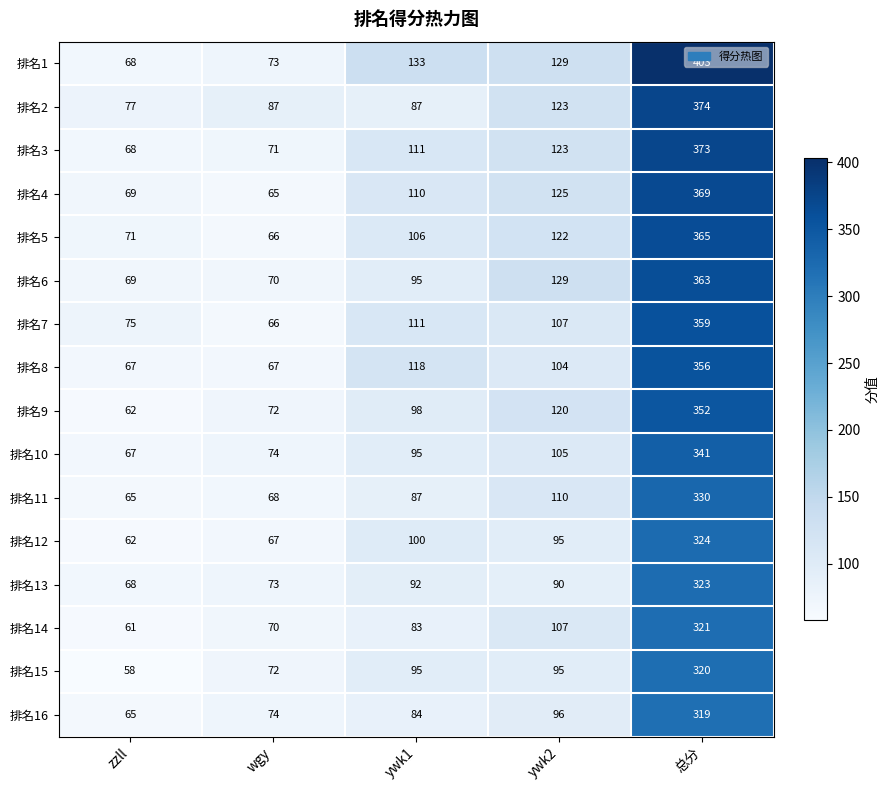

What is the difference between the maximum and minimum values in the 排名8 series?

289